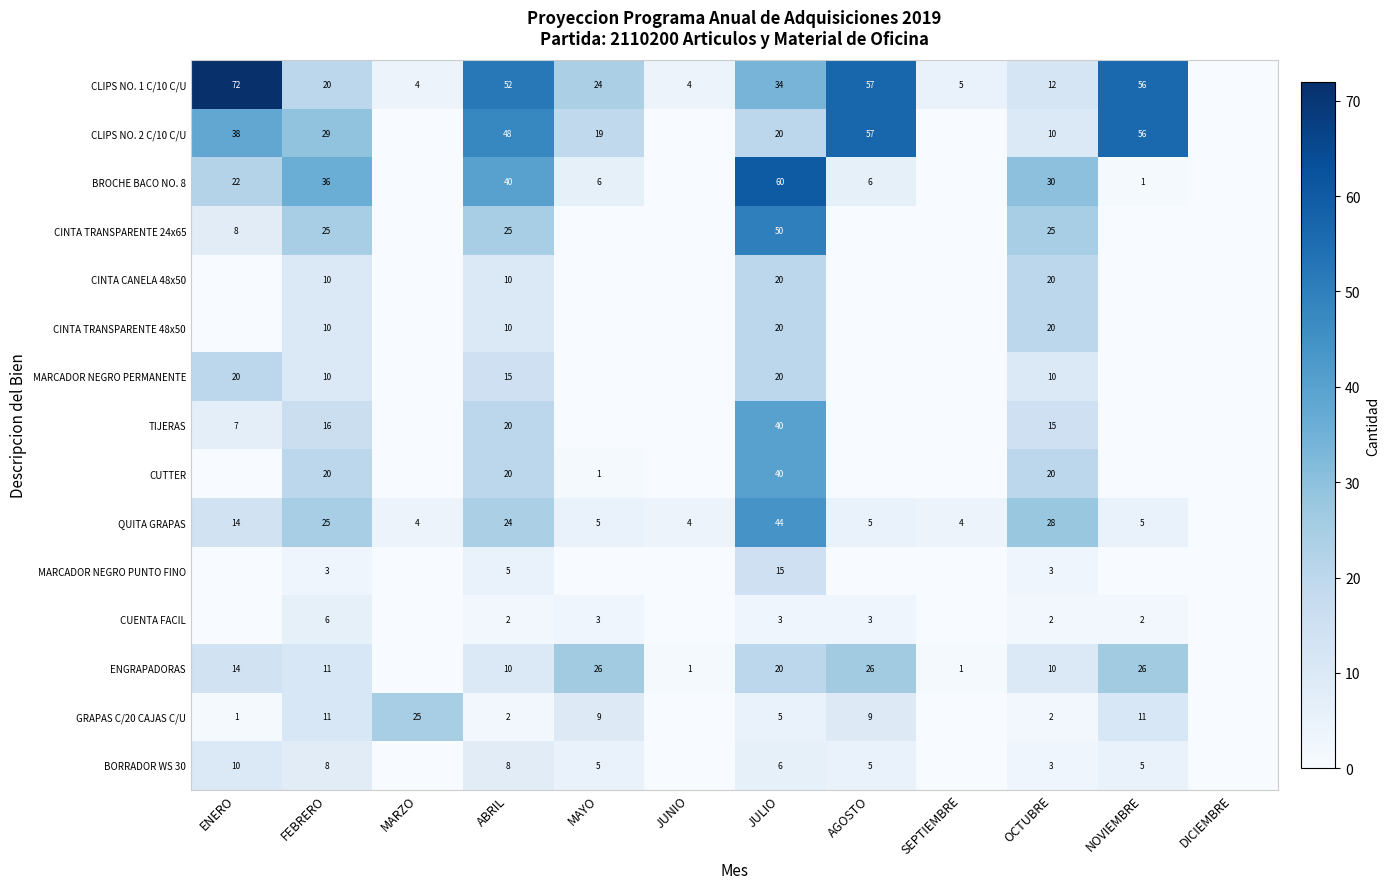

Is the value of ENGRAPADORAS at JUNIO greater than the value of QUITA GRAPAS at JUNIO?

No